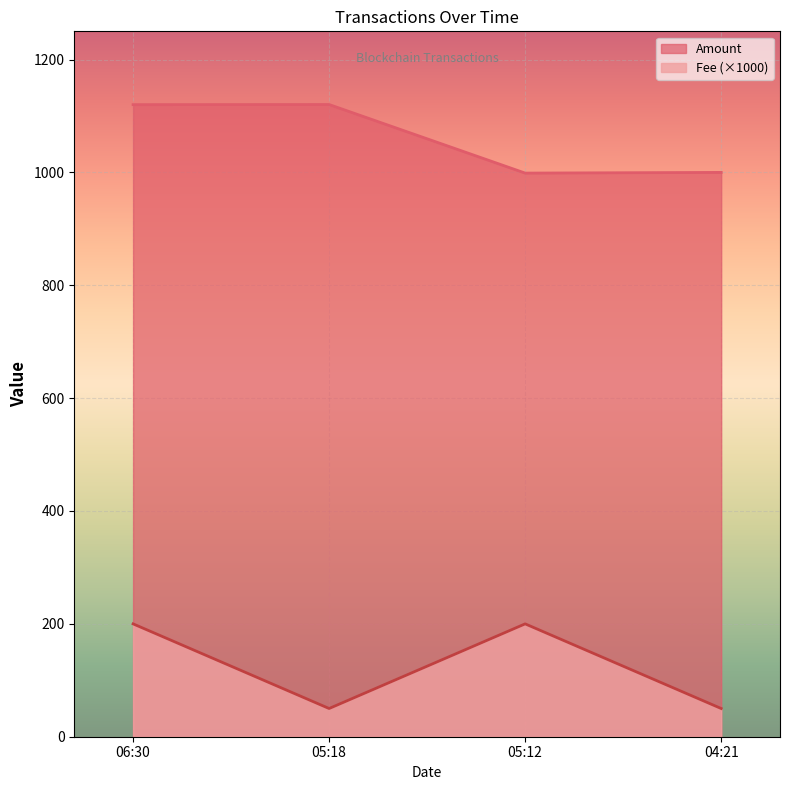

At which category does Amount reach its first local peak?

05:18